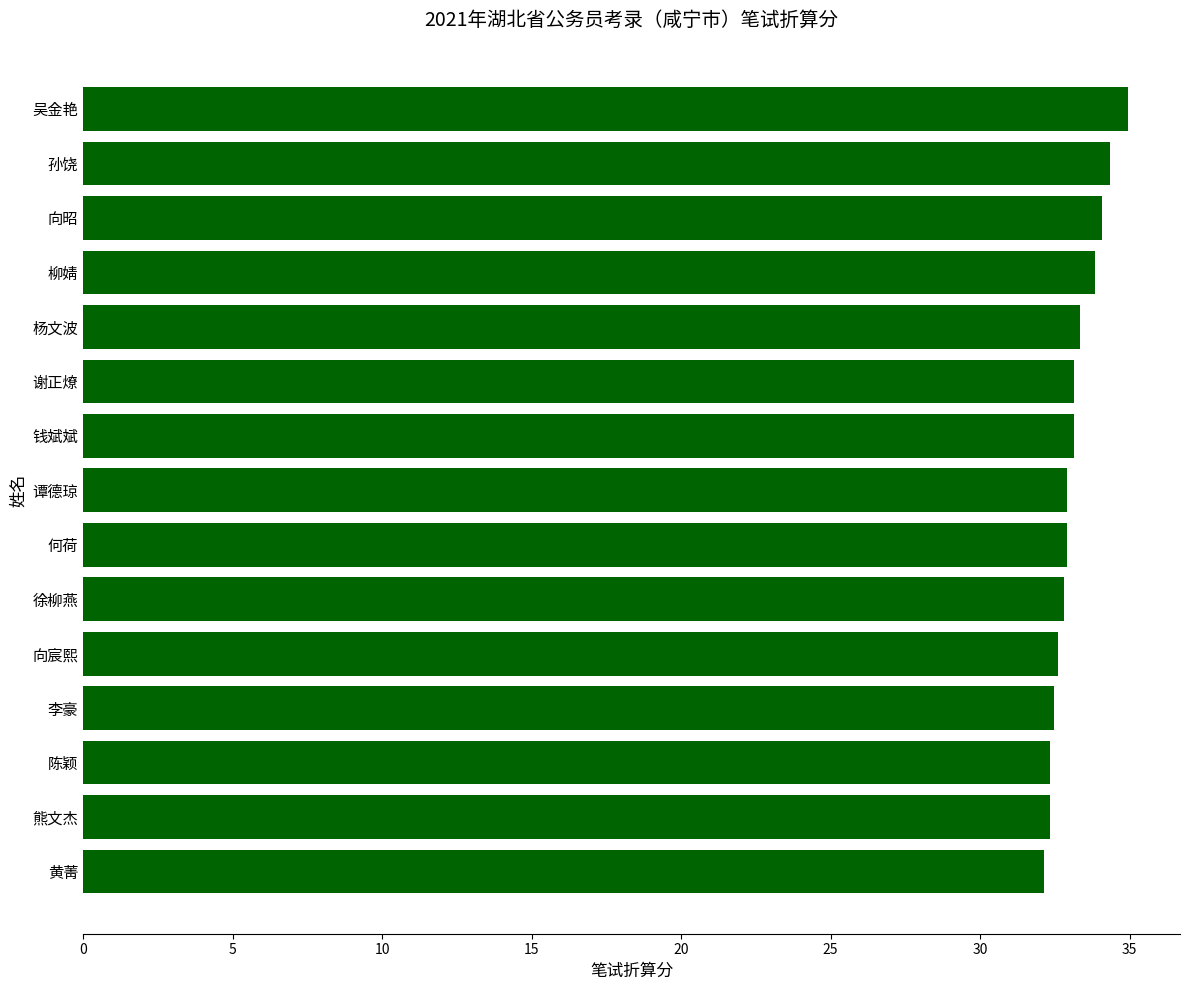

What is the ratio of the value at 黄菁 to the value at 谢正燎?

1.0